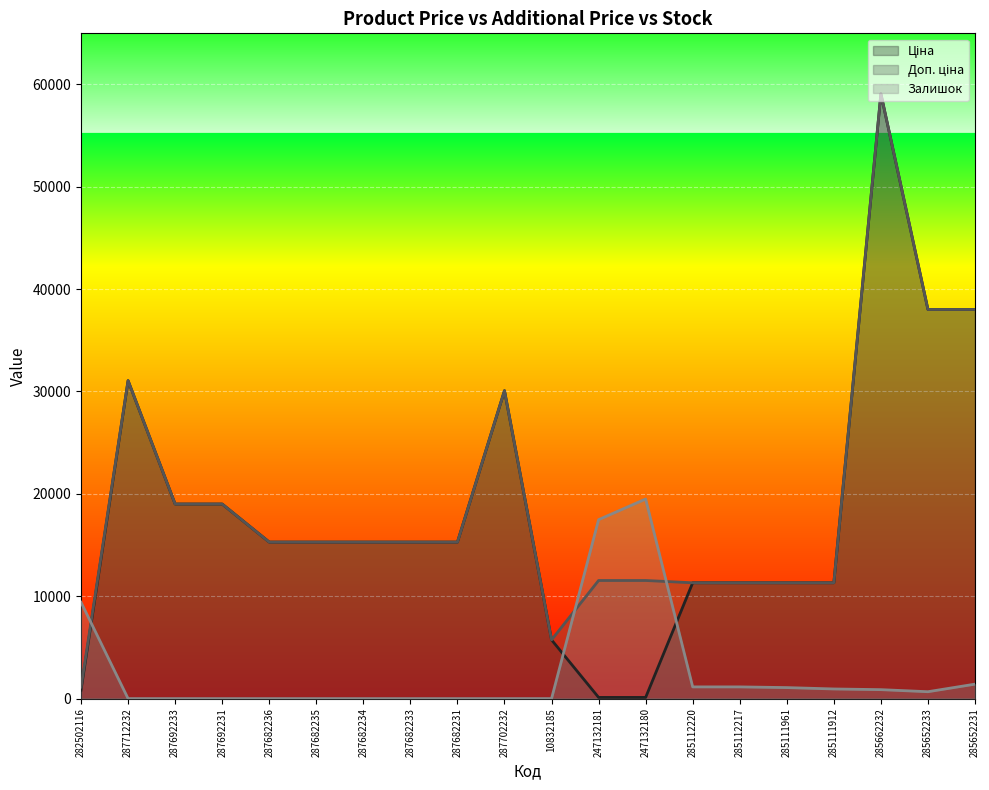

True or false: Доп. ціна and Ціна intersect in this chart.

False